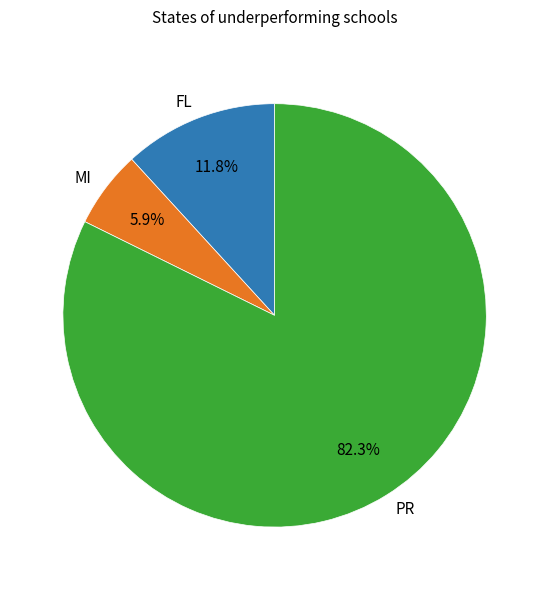

Which has a higher value, PR or FL?

PR